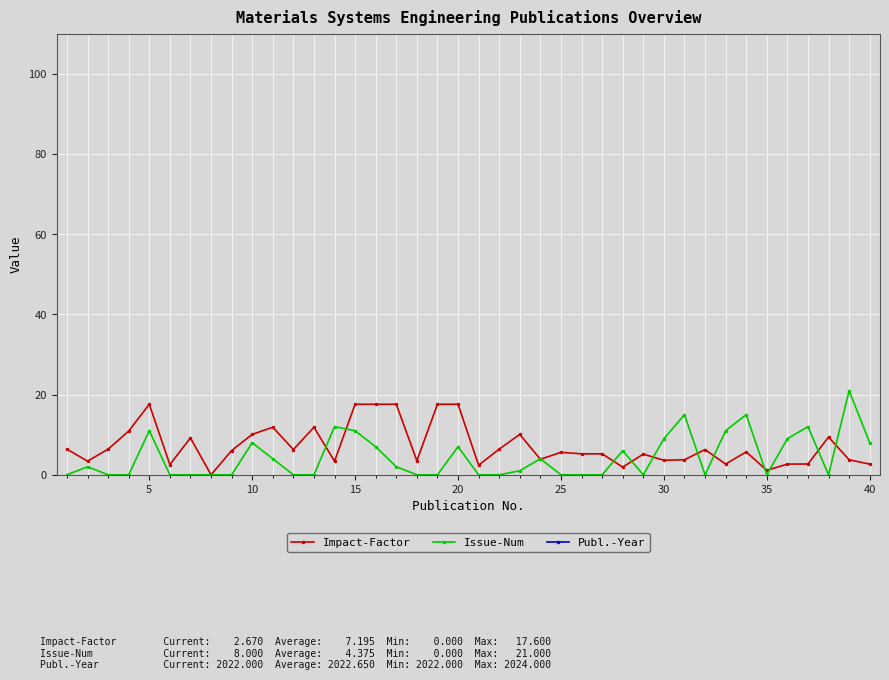

How many data points does each series have?

40